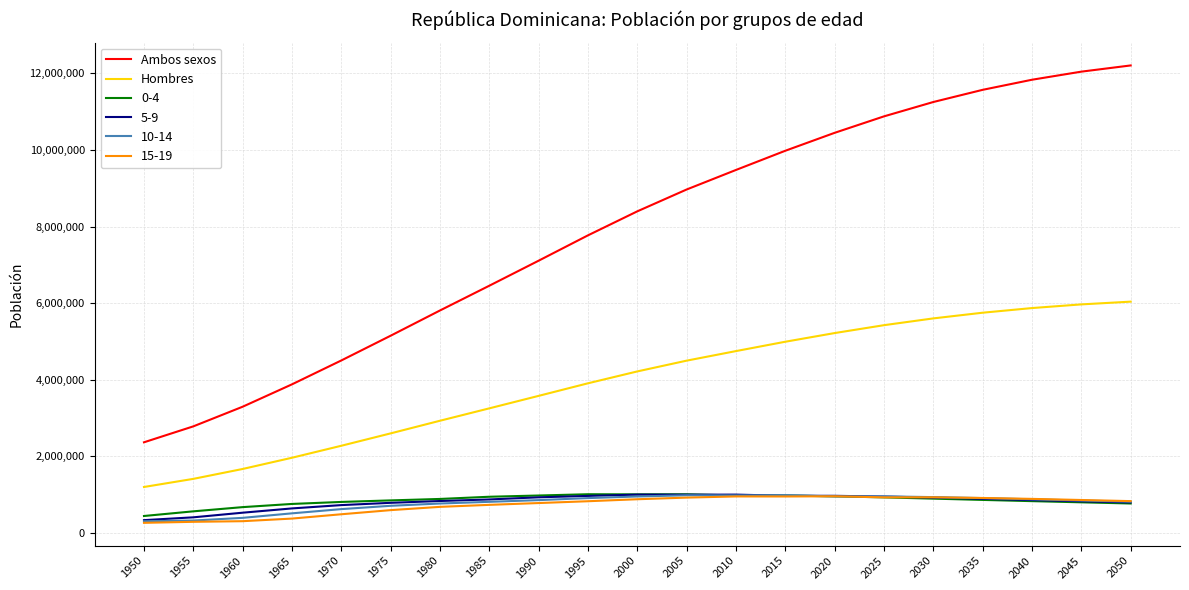

What is the difference between the Ambos sexos values at 1960 and 2020?

7154699